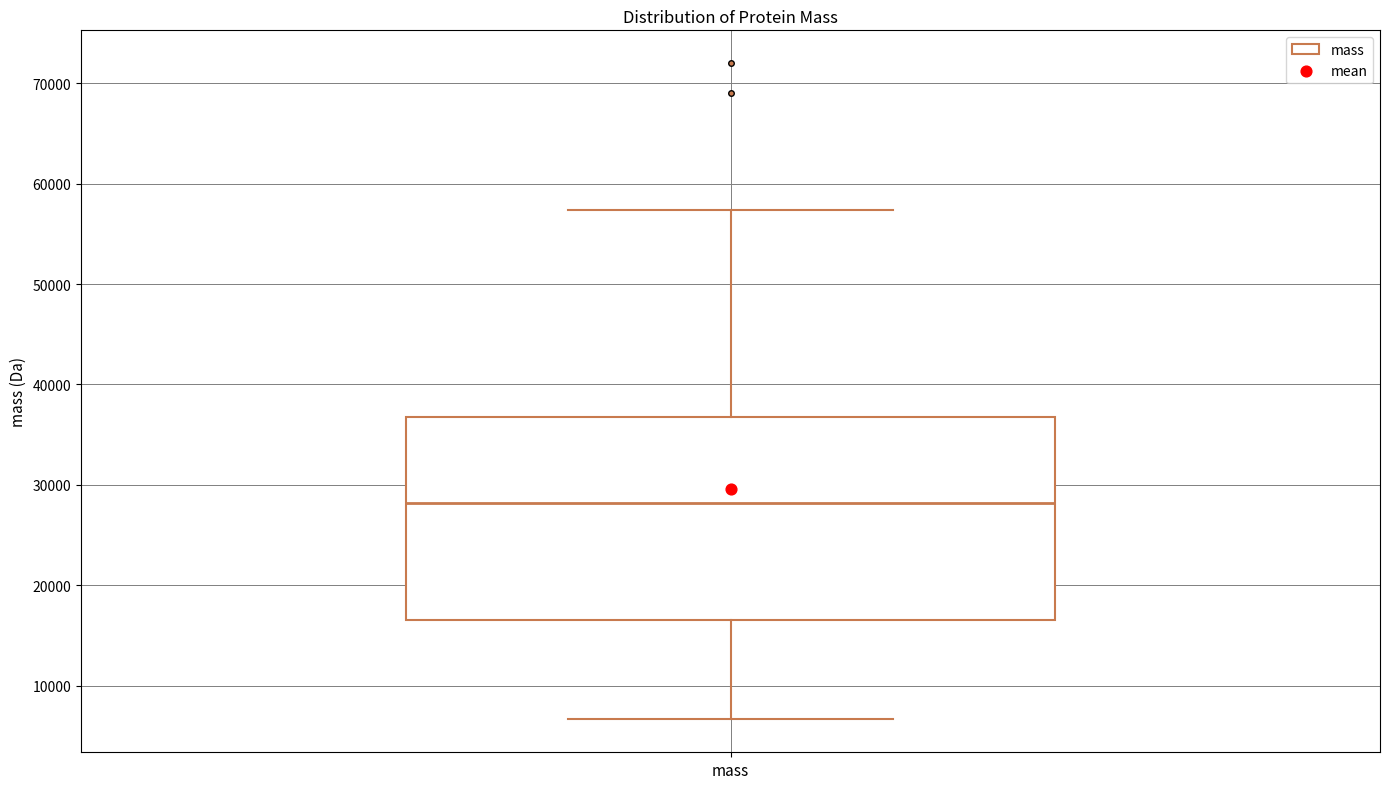

Where does the median line of the box for mass sit on the y-axis? The values are not printed on the chart, so give them approximately, as read against the axis.

28000